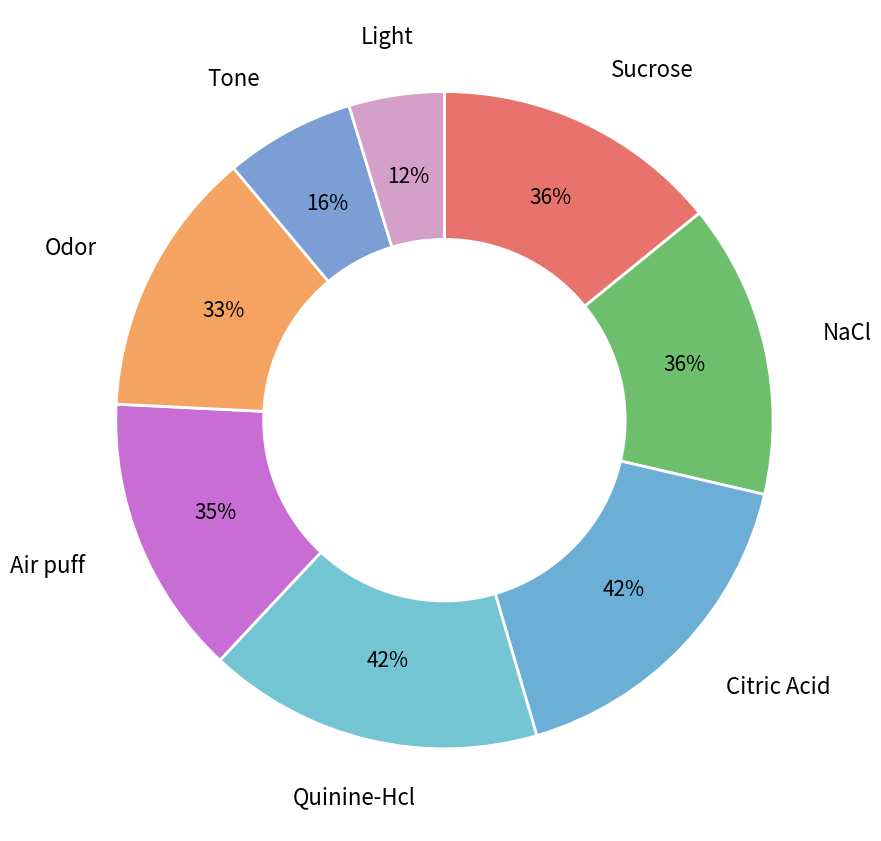

Rank the categories by value from lowest to highest.

Light, Tone, Odor, Air puff, Sucrose, NaCl, Quinine-Hcl, Citric Acid